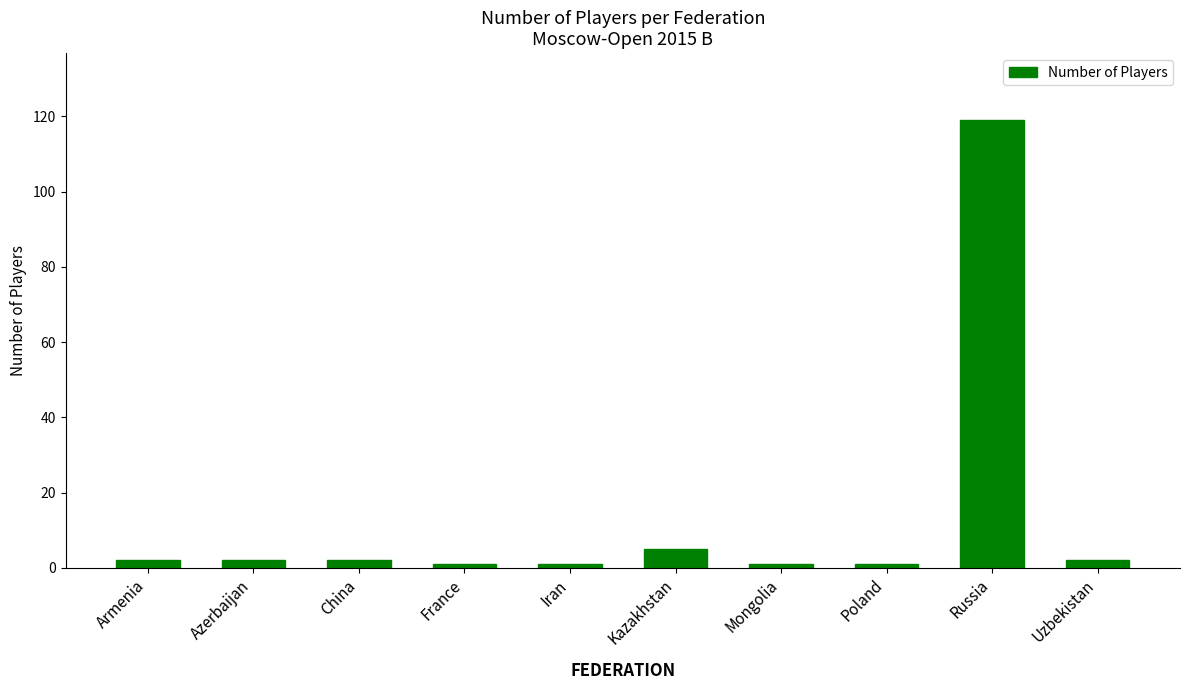

What position from the right is China?

8